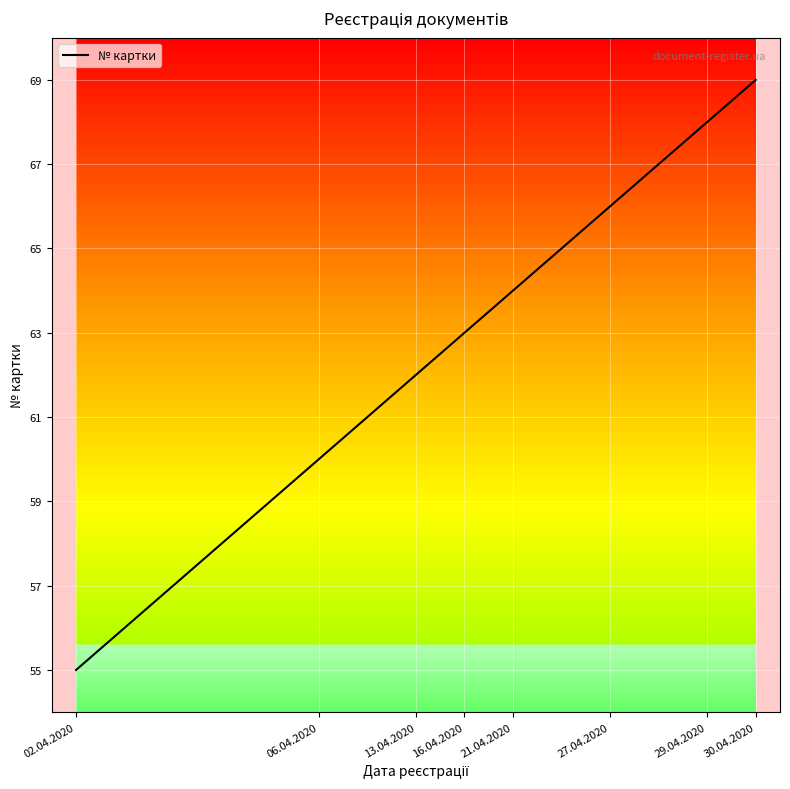

What is the smallest value displayed?

55